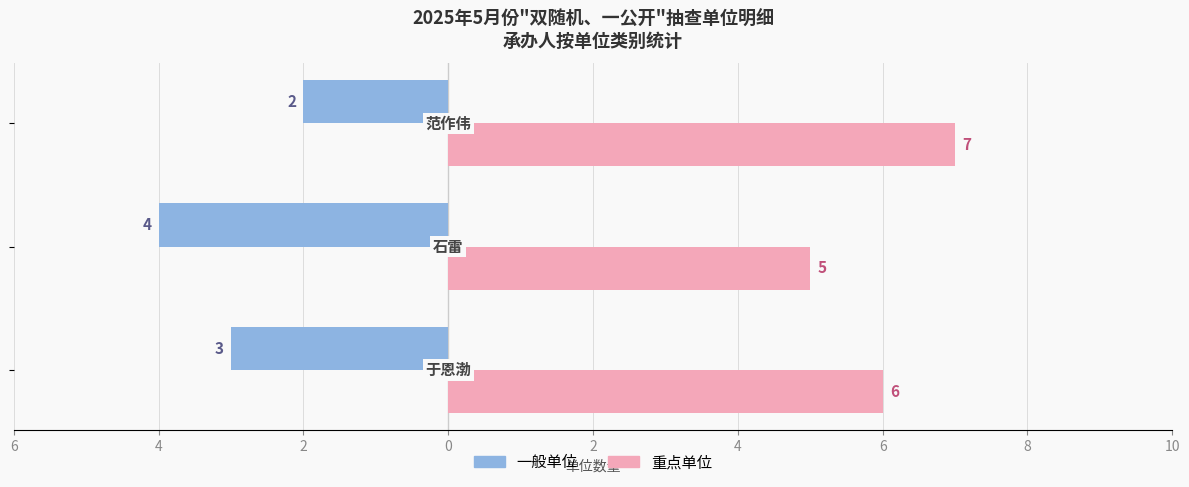

List the series in order of their peak value, highest first.

重点单位, 一般单位